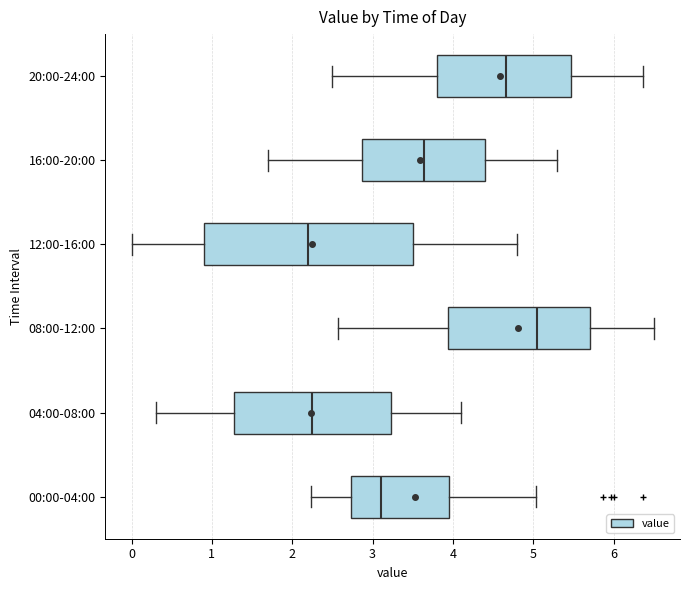

Reading bottom to top, read every box against the x-axis: the position of its median line, the range the box covers, and the ends of its whiskers. The values are not printed on the chart, so give them approximately, as read against the axis.

00:00-04:00: median 3.1, box 2.7 to 3.9, whiskers 2.2 to 5.0
04:00-08:00: median 2.3, box 1.3 to 3.2, whiskers 0.3 to 4.1
08:00-12:00: median 5.1, box 3.9 to 5.7, whiskers 2.6 to 6.5
12:00-16:00: median 2.2, box 0.9 to 3.5, whiskers 0.0 to 4.8
16:00-20:00: median 3.6, box 2.9 to 4.4, whiskers 1.7 to 5.3
20:00-24:00: median 4.7, box 3.8 to 5.5, whiskers 2.5 to 6.4